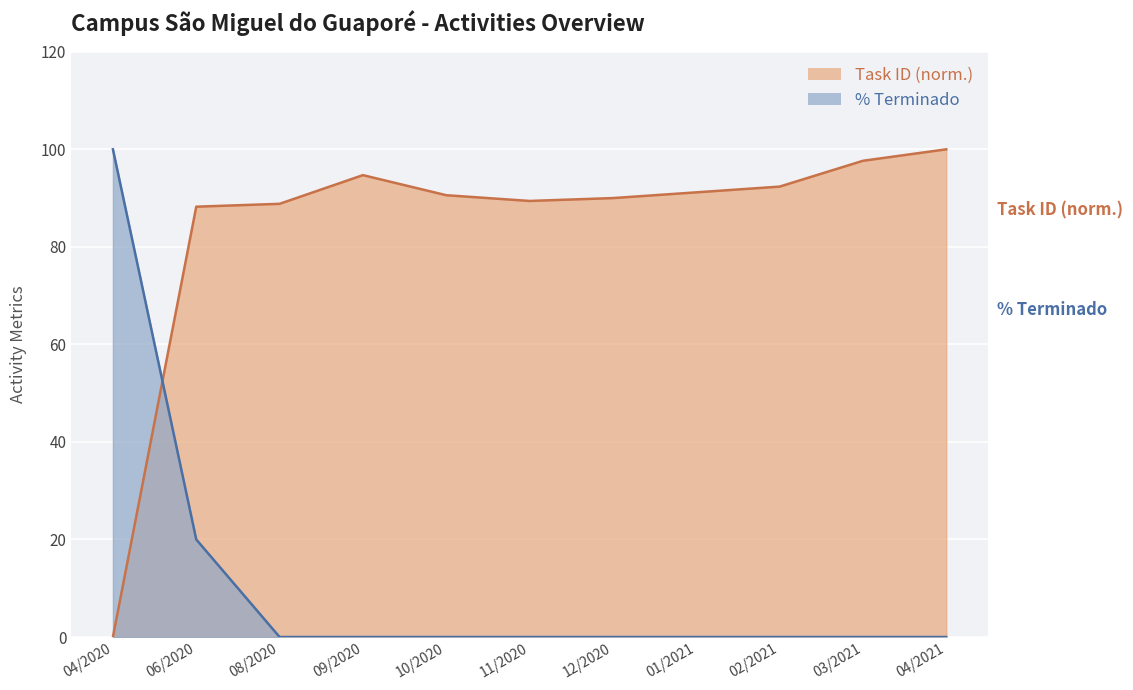

What is the label of the 7th point from the left?

12/2020